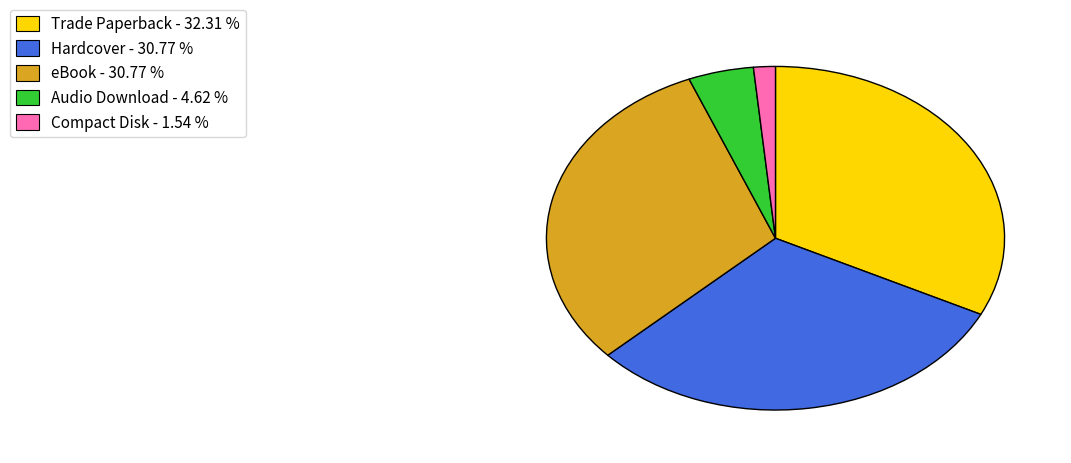

What is the ratio of the value at Hardcover - 30.77 % to the value at Audio Download - 4.62 %?

6.7